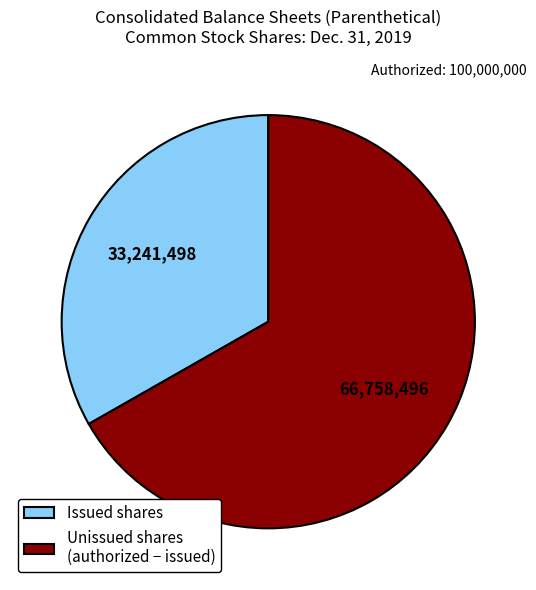

True or false: Issued shares accounts for 33% of the total.

True